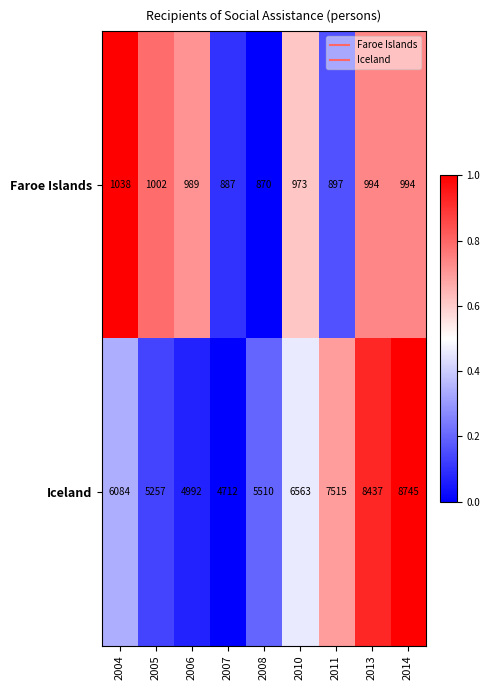

At which label does Faroe Islands reach its peak?

2004